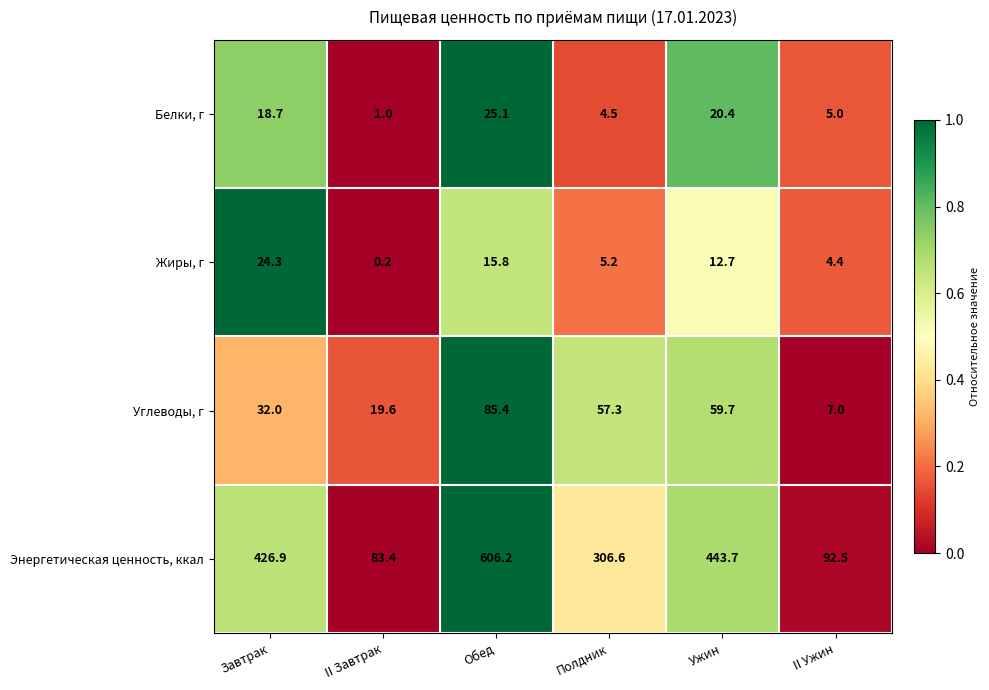

Which category has the lowest value in the Углеводы, г series?

II Ужин